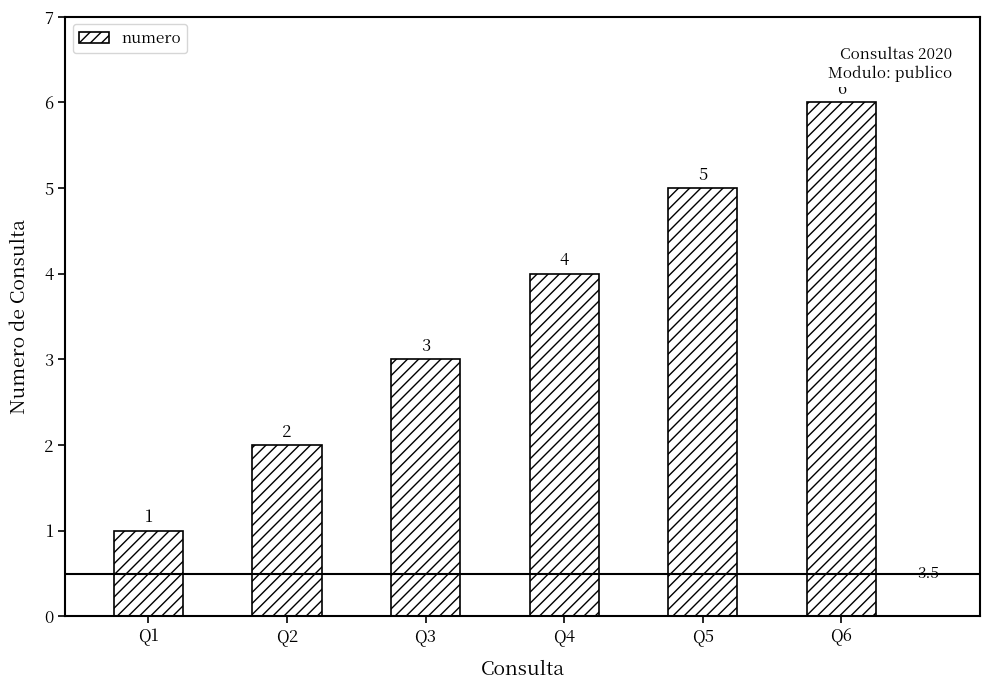

Which category has the lowest value across all series?

Q1